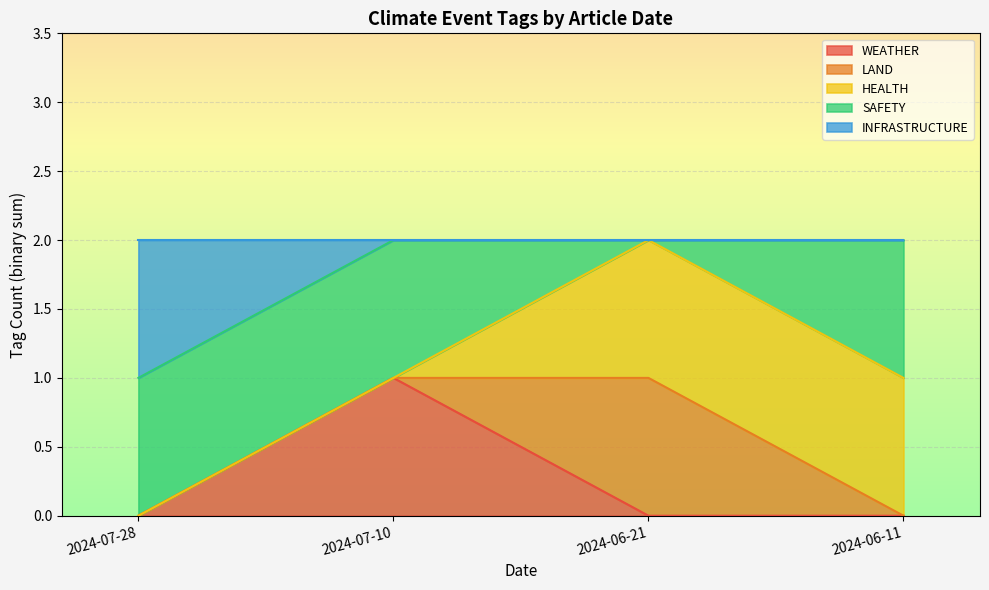

The value of LAND at 2024-06-11 is 0. True or false?

True